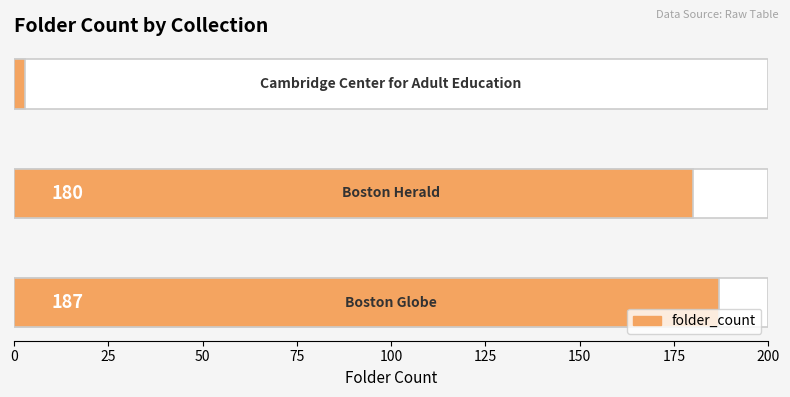

What is the greatest value displayed?

187